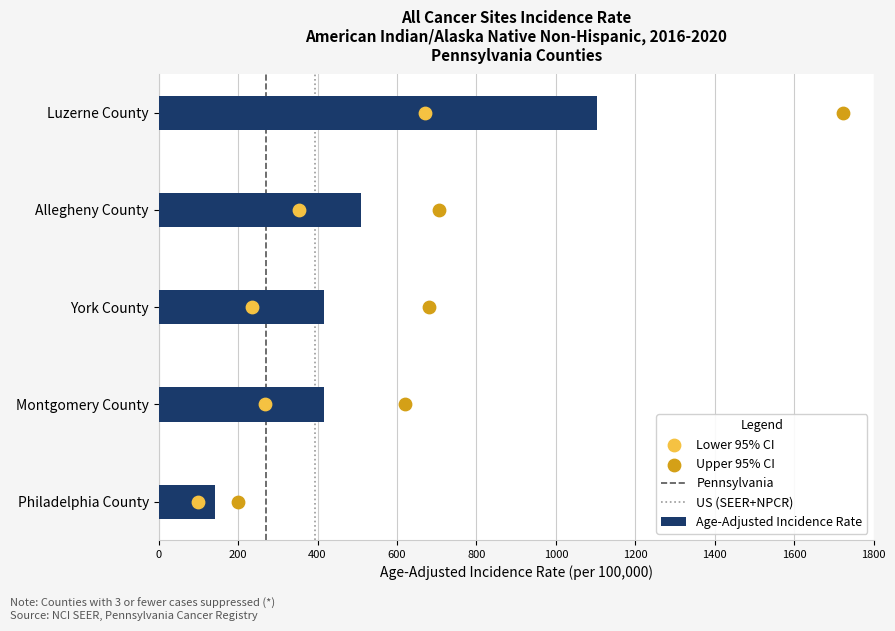

Is the value of Lower 95% CI at Philadelphia County greater than the value of Age-Adjusted Incidence Rate at Luzerne County?

No